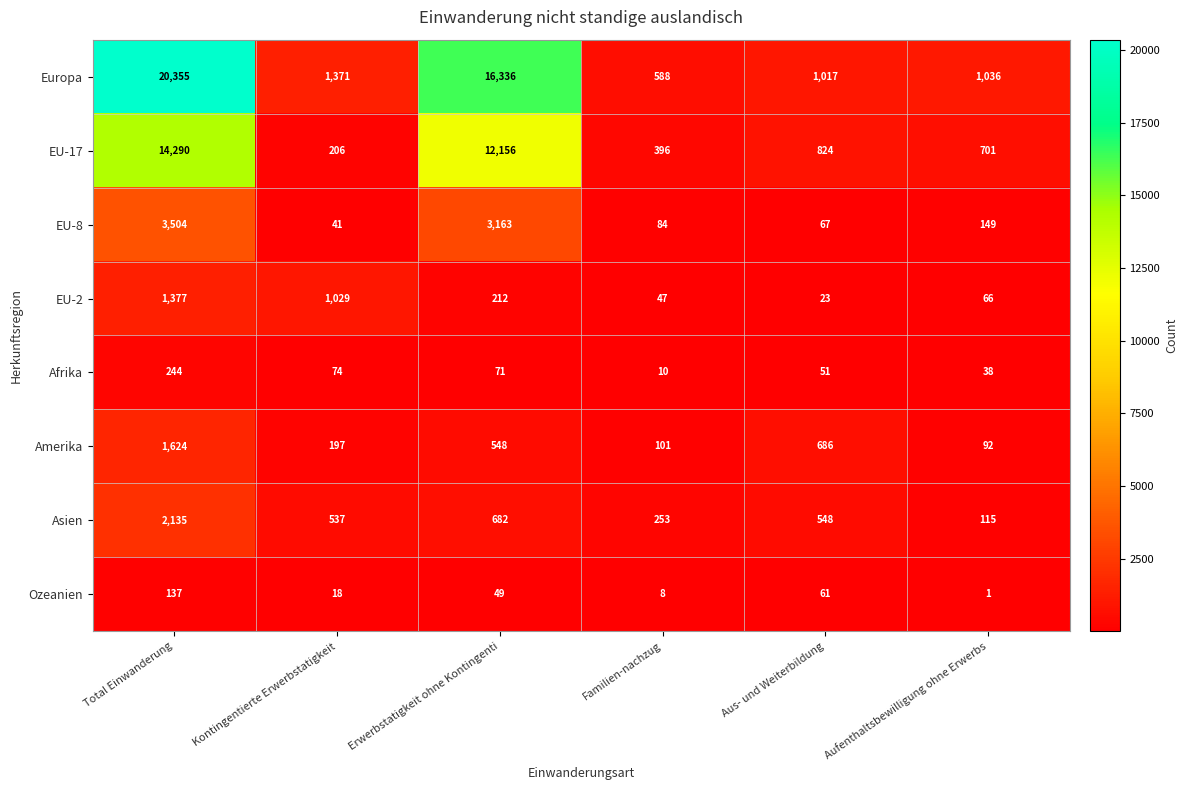

Rank the series at Erwerbstatigkeit ohne Kontingenti from lowest to highest value.

Ozeanien, Afrika, EU-2, Amerika, Asien, EU-8, EU-17, Europa